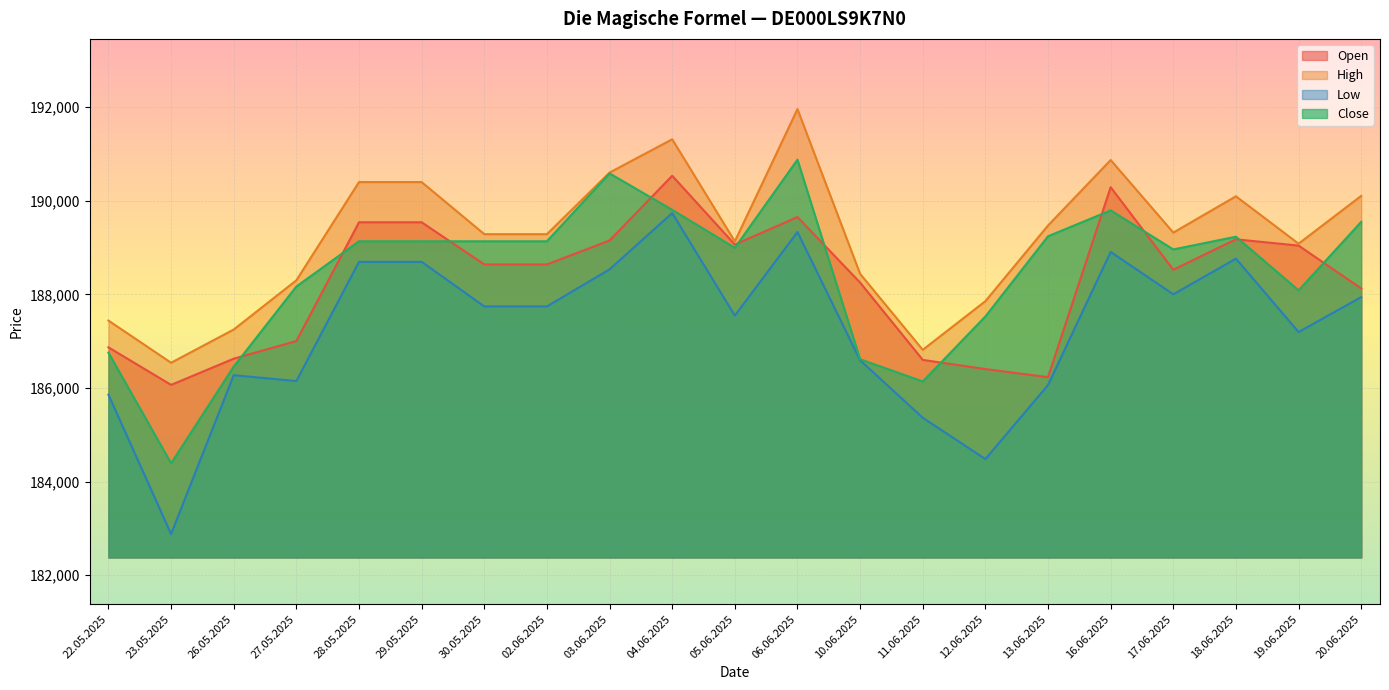

At which category is the sum across all series the highest?

06.06.2025